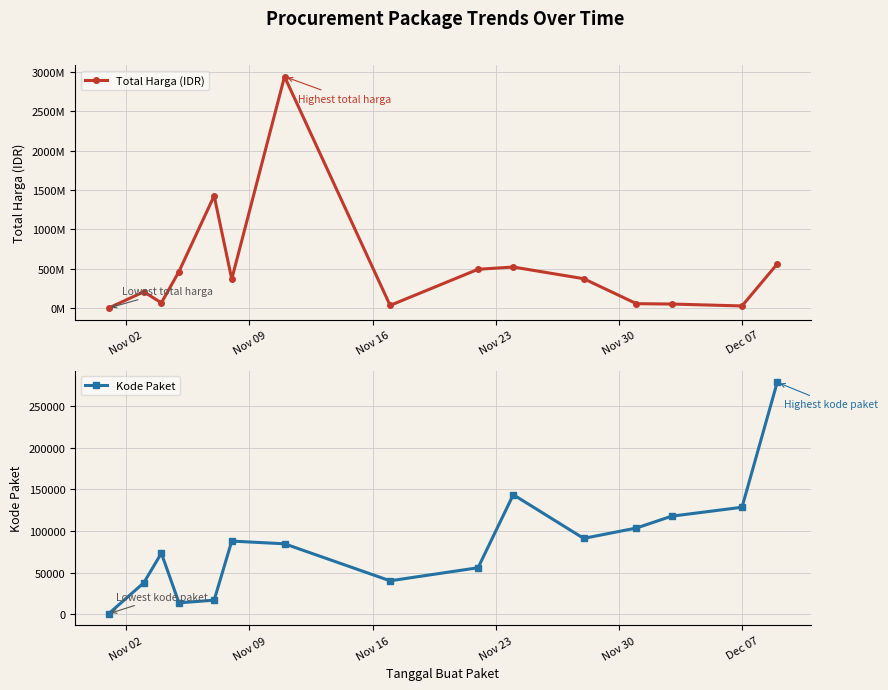

What is the maximum value for Kode Paket?

278693